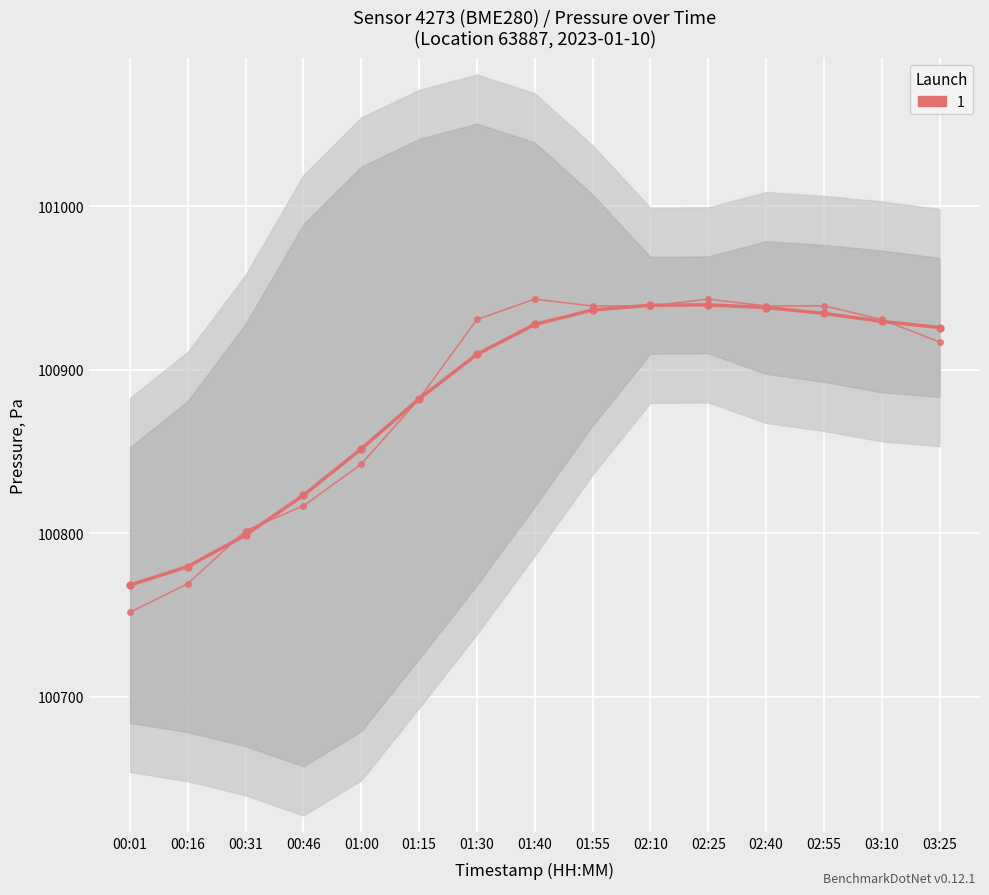

Rank the series by their maximum value, from lowest to highest.

Launch 1 (smoothed), Launch 1 (raw)